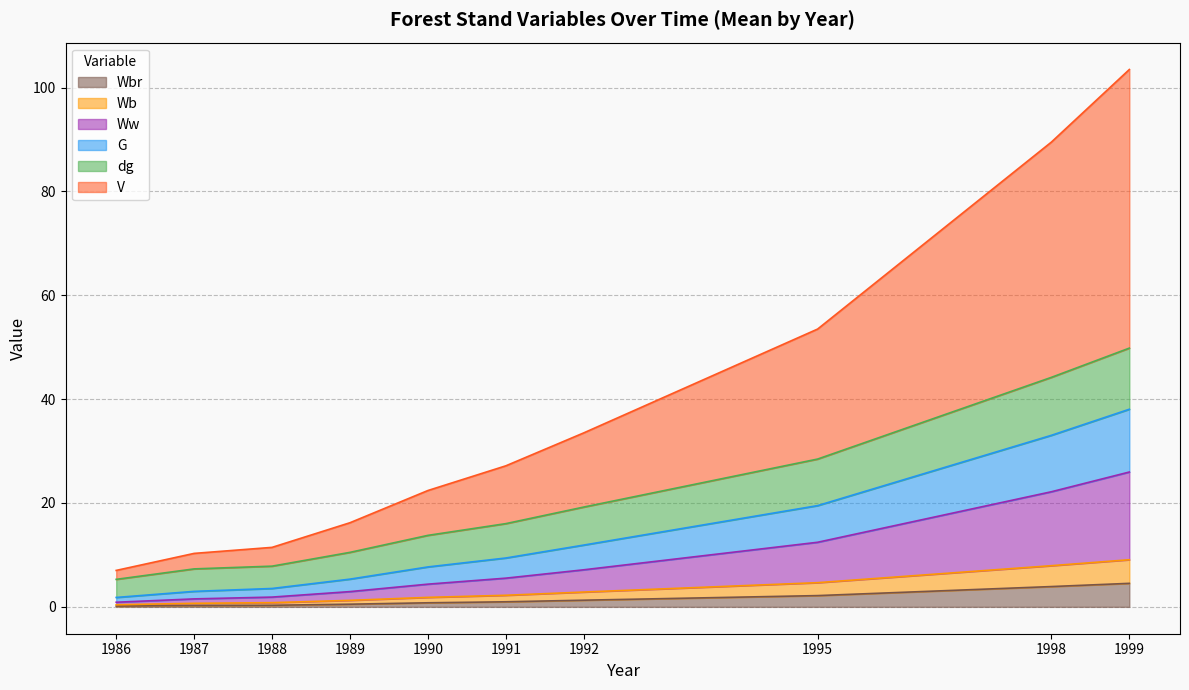

At which category is the sum across all series the highest?

1999